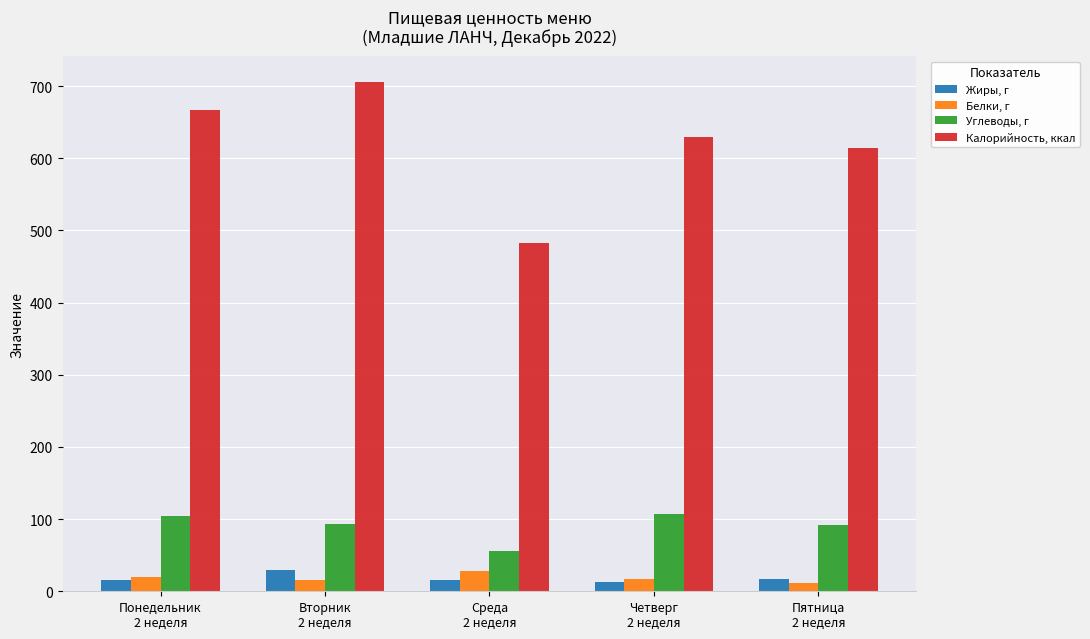

What is the label of the 5th bar from the right?

Понедельник
2 неделя